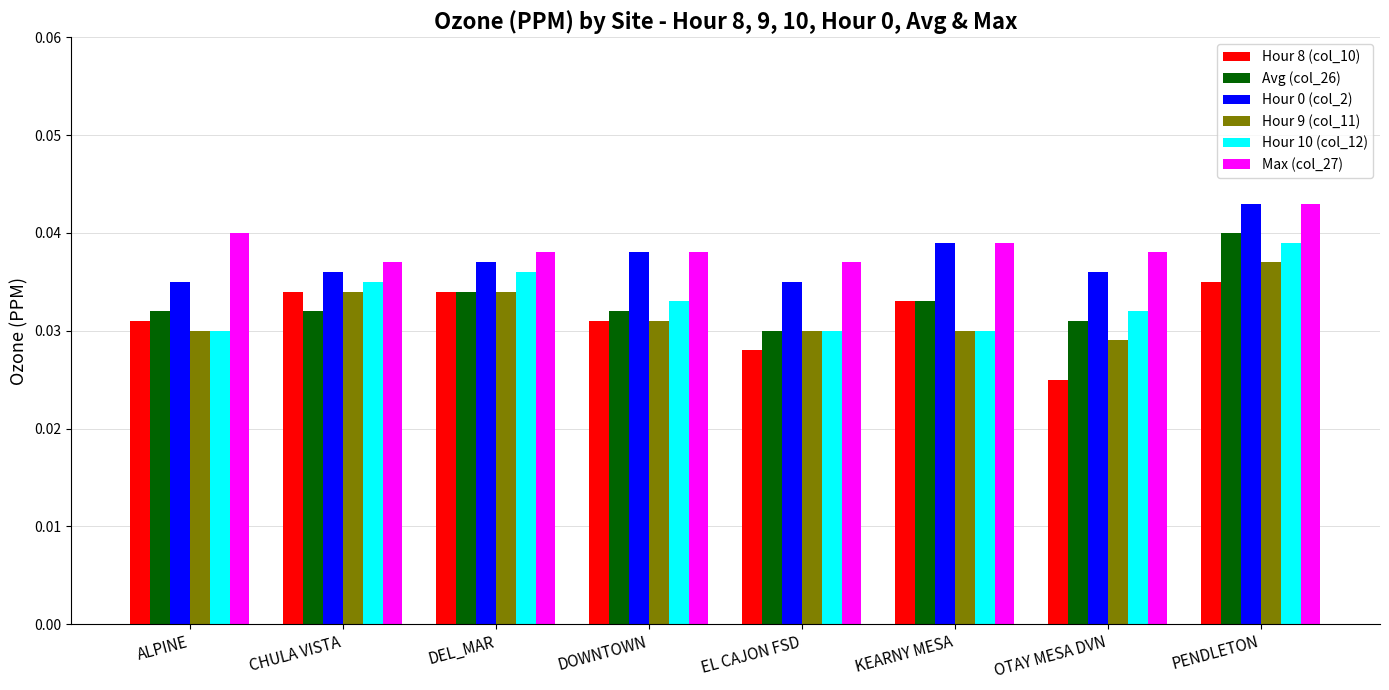

How many bars are there in each group?

6